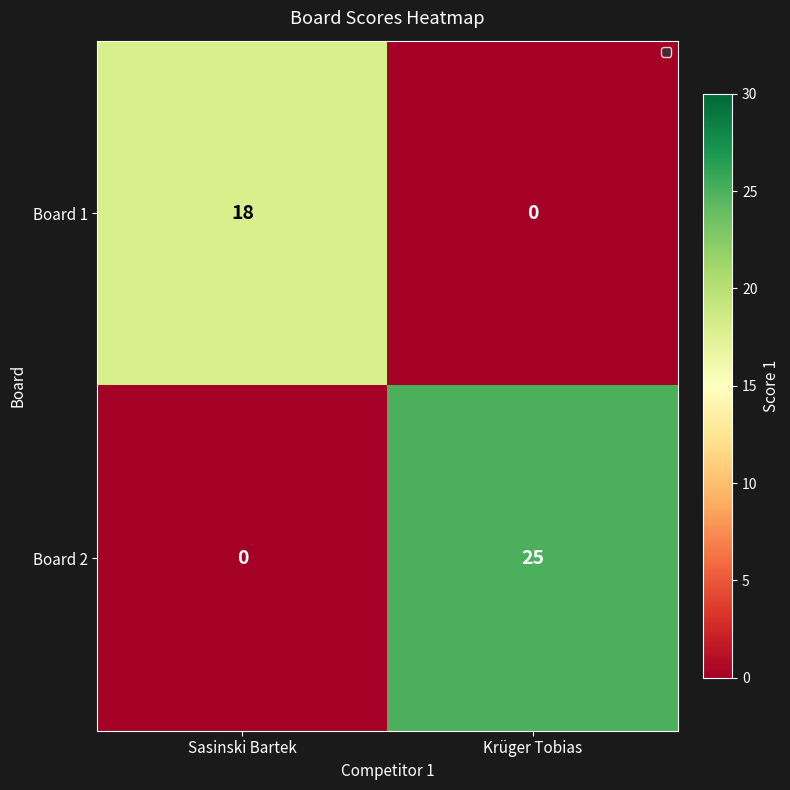

At which label does Board 2 reach its minimum?

Sasinski Bartek